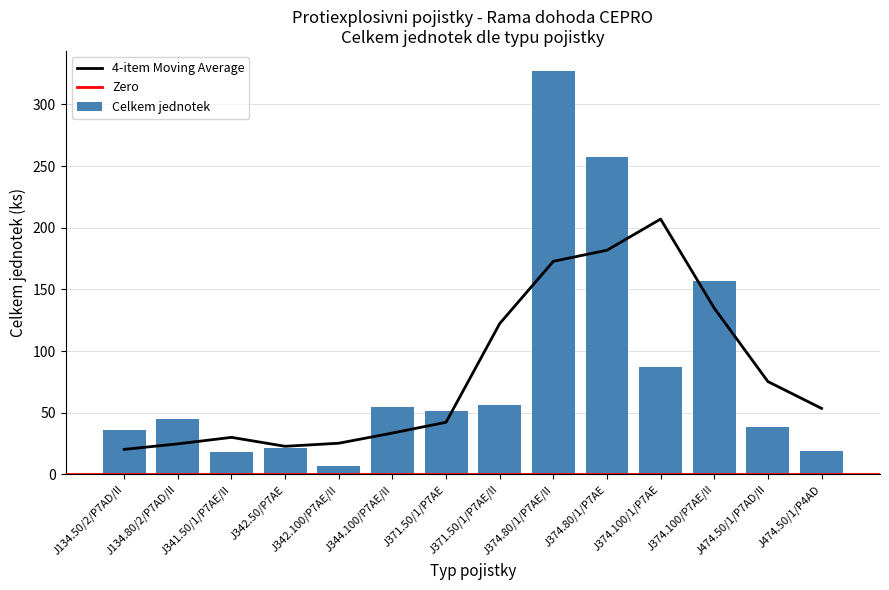

Where does the data first go above 51?

J344.100/P7AE/II